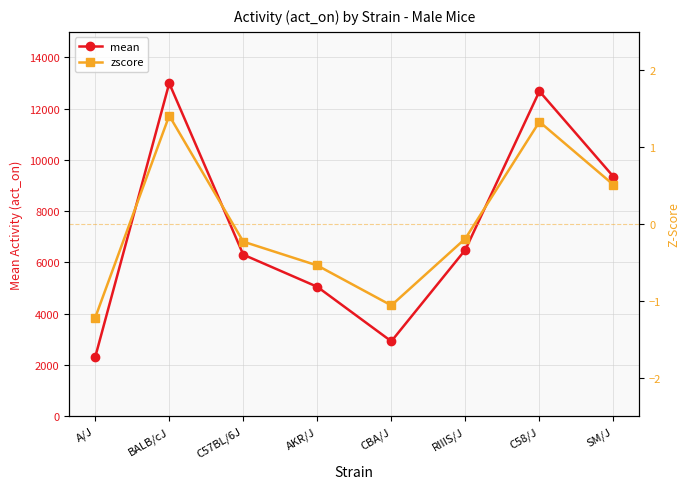

What is the value of the zscore point at the 1st from the left?

-1.2